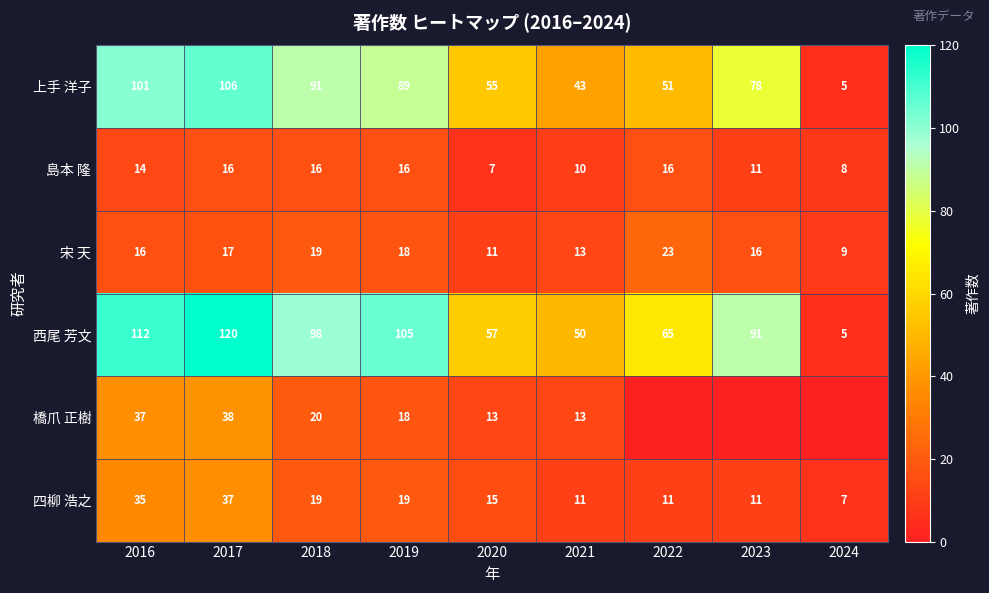

Is the value of 島本 隆 at 2024 greater than the value of 西尾 芳文 at 2021?

No